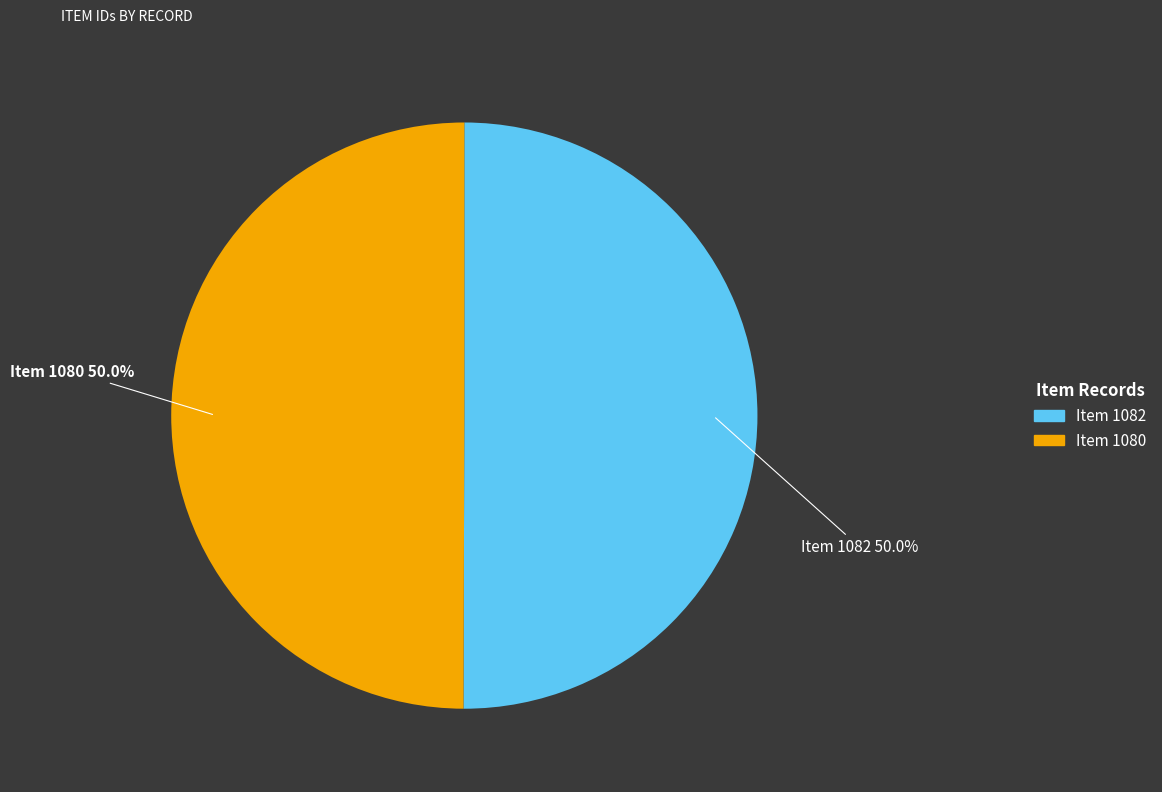

Is the sum of Item 1082 and Item 1080 greater than half?

Yes